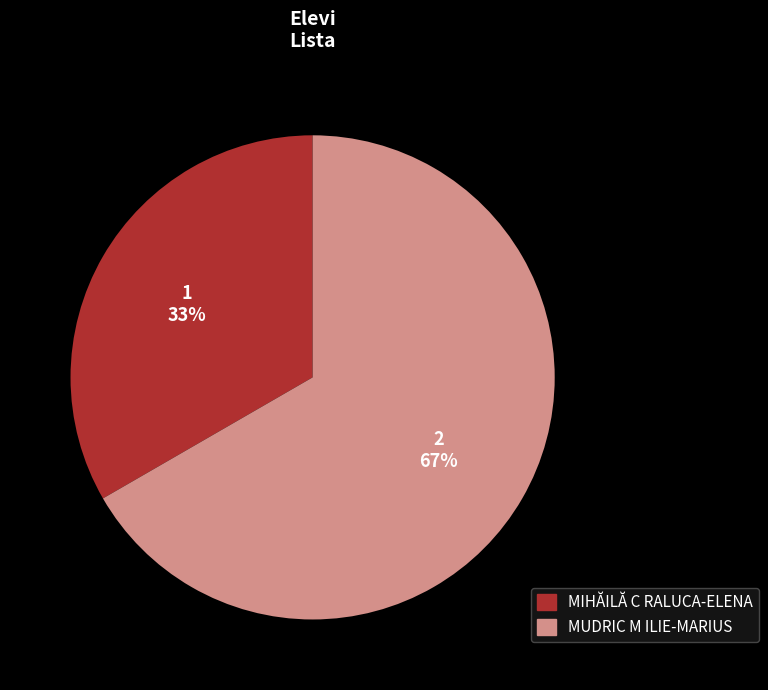

Which slice is the smallest?

MIHĂILĂ C RALUCA-ELENA